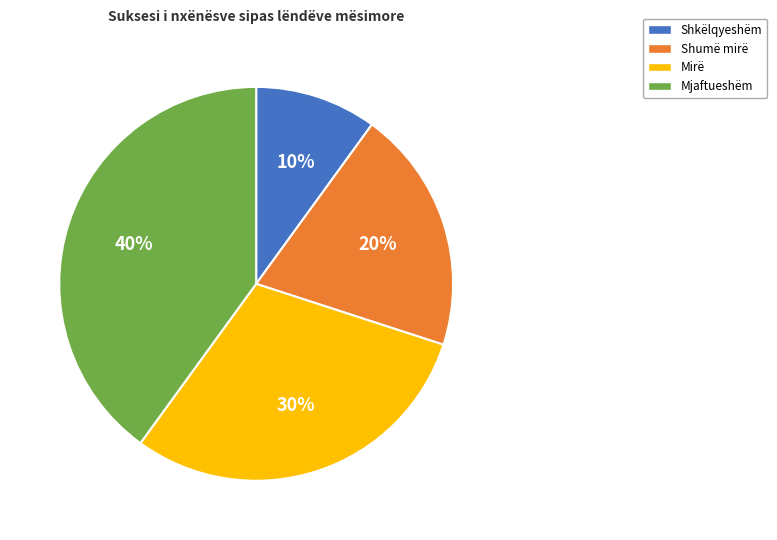

True or false: Mirë accounts for 30% of the total.

True